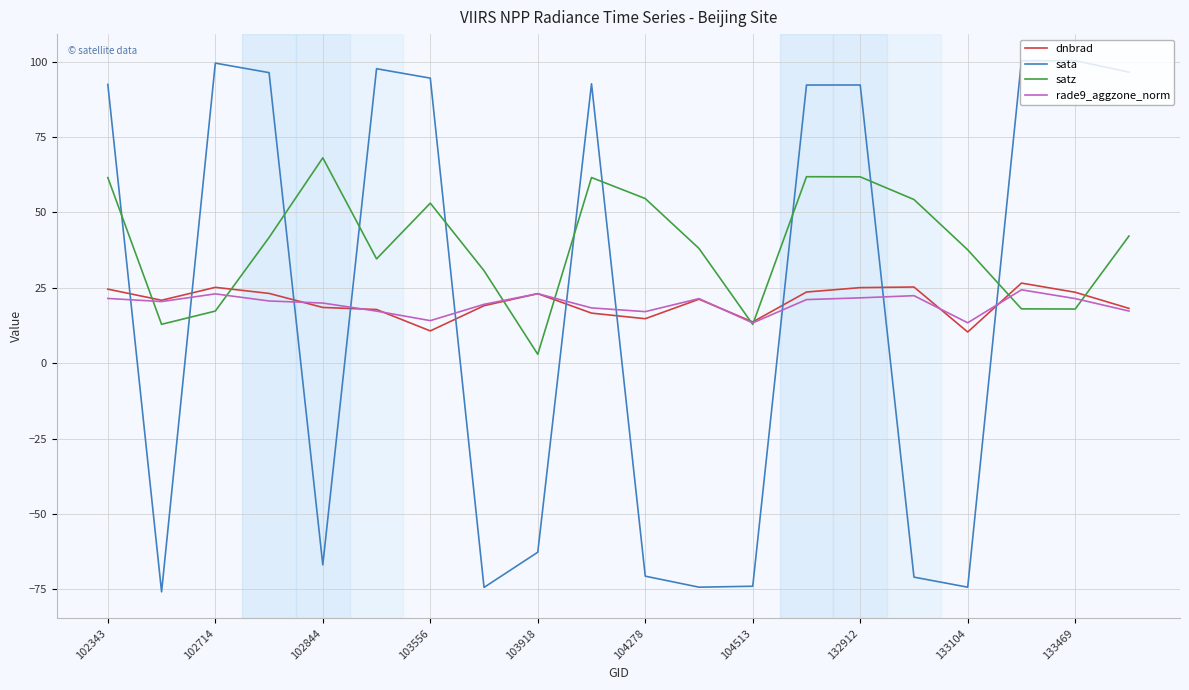

Which series ends up on top after the final intersection of rade9_aggzone_norm and sata?

sata